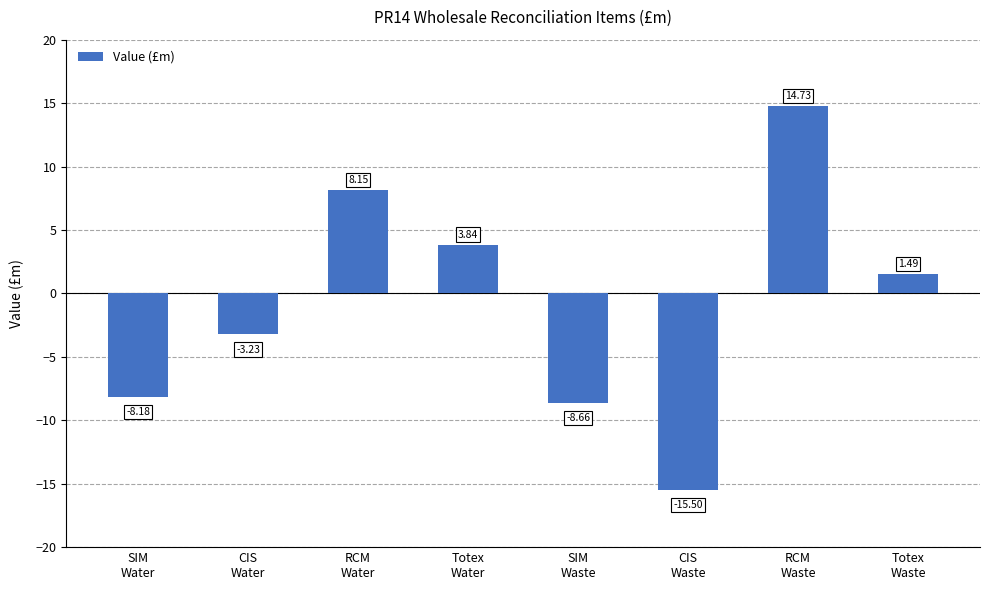

Rank the categories by value from highest to lowest.

RCM
Waste, RCM
Water, Totex
Water, Totex
Waste, CIS
Water, SIM
Water, SIM
Waste, CIS
Waste